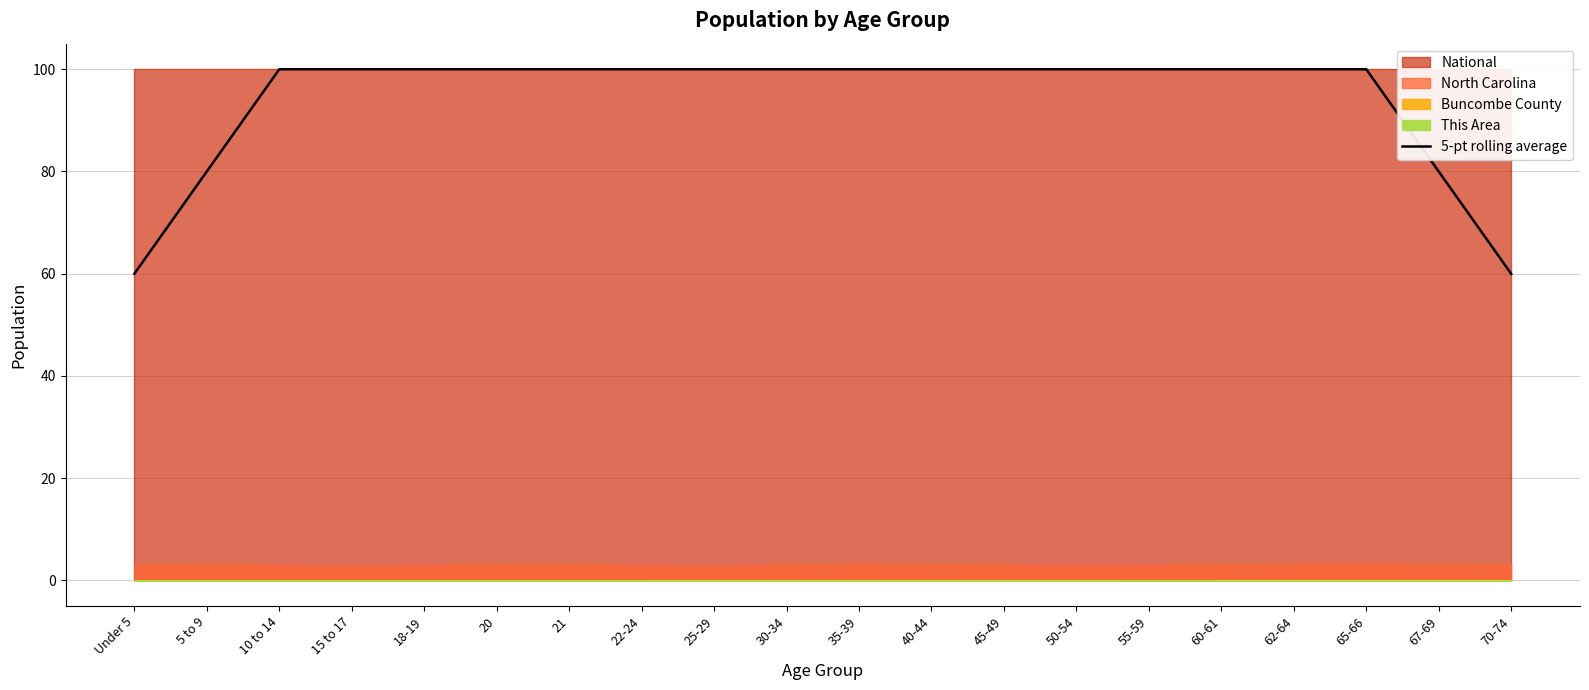

Which label corresponds to the smallest value in the chart?

Under 5